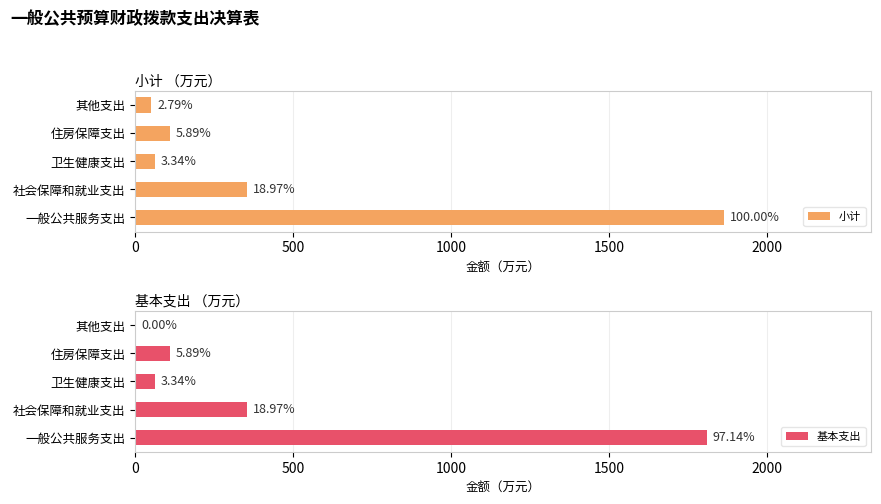

What are all the series names shown in the legend?

小计, 基本支出